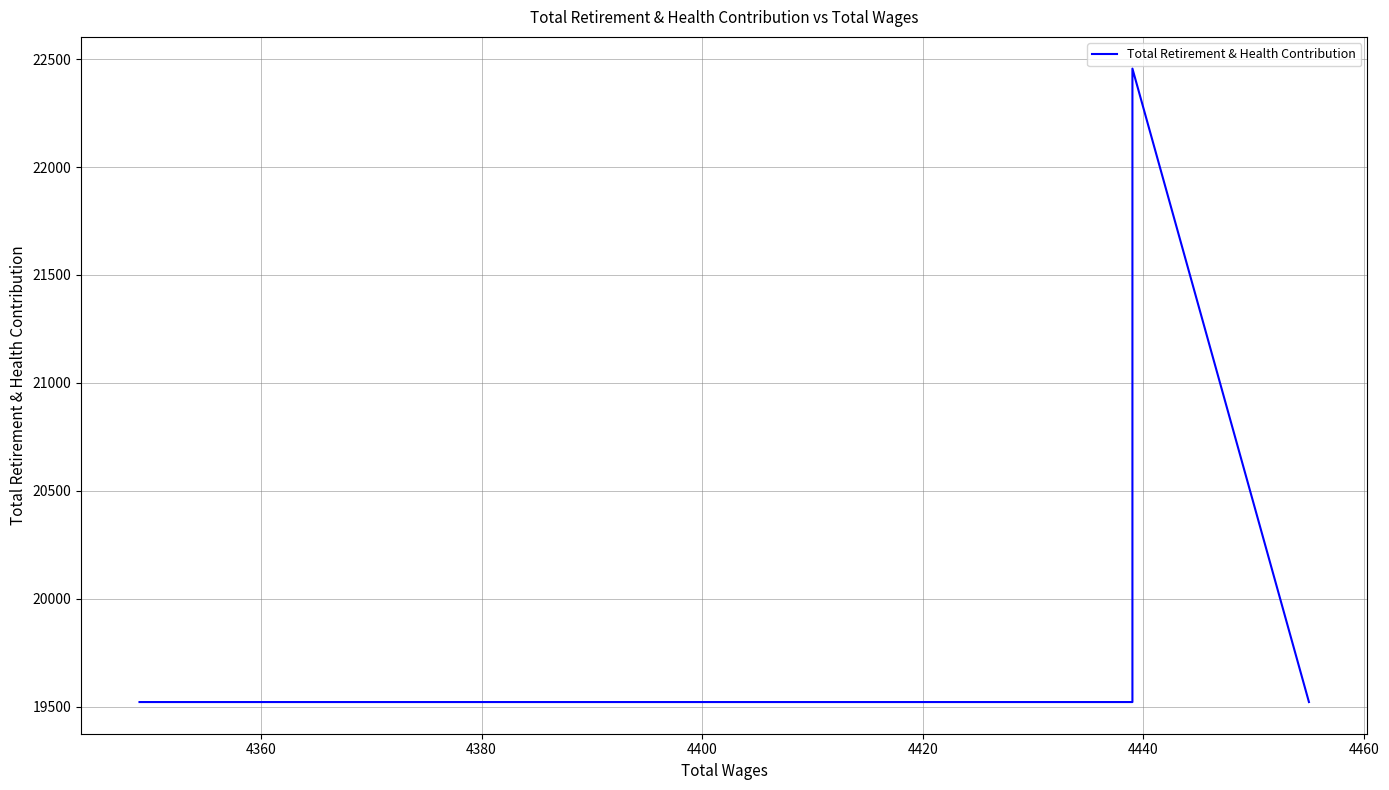

What is the value of the 3rd point from the left?

22456